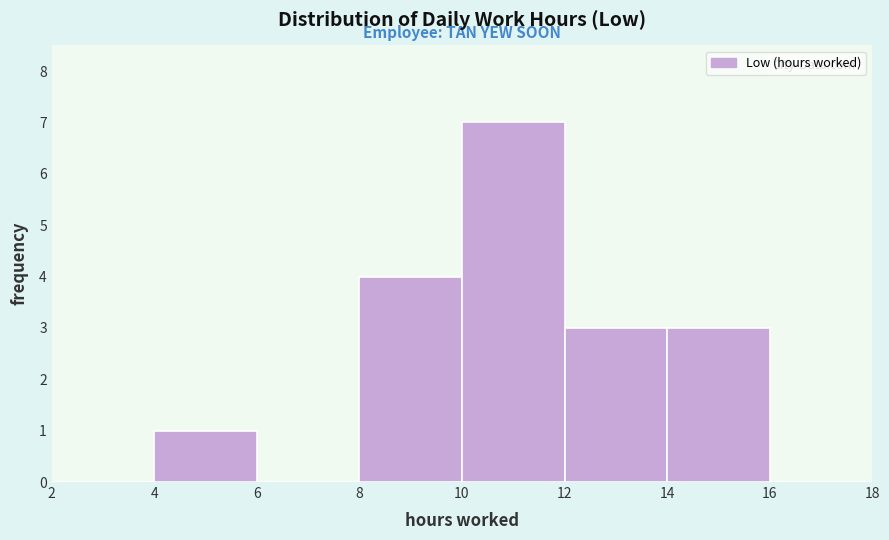

Reading left to right, transcribe this chart: for each bar, give the range it covers on the x-axis and its height. The values are not printed on the chart, so give them approximately, as read against the axis.

2 to 4: 0
4 to 6: 1
6 to 8: 0
8 to 10: 4
10 to 12: 7
12 to 14: 3
14 to 16: 3
16 to 18: 0